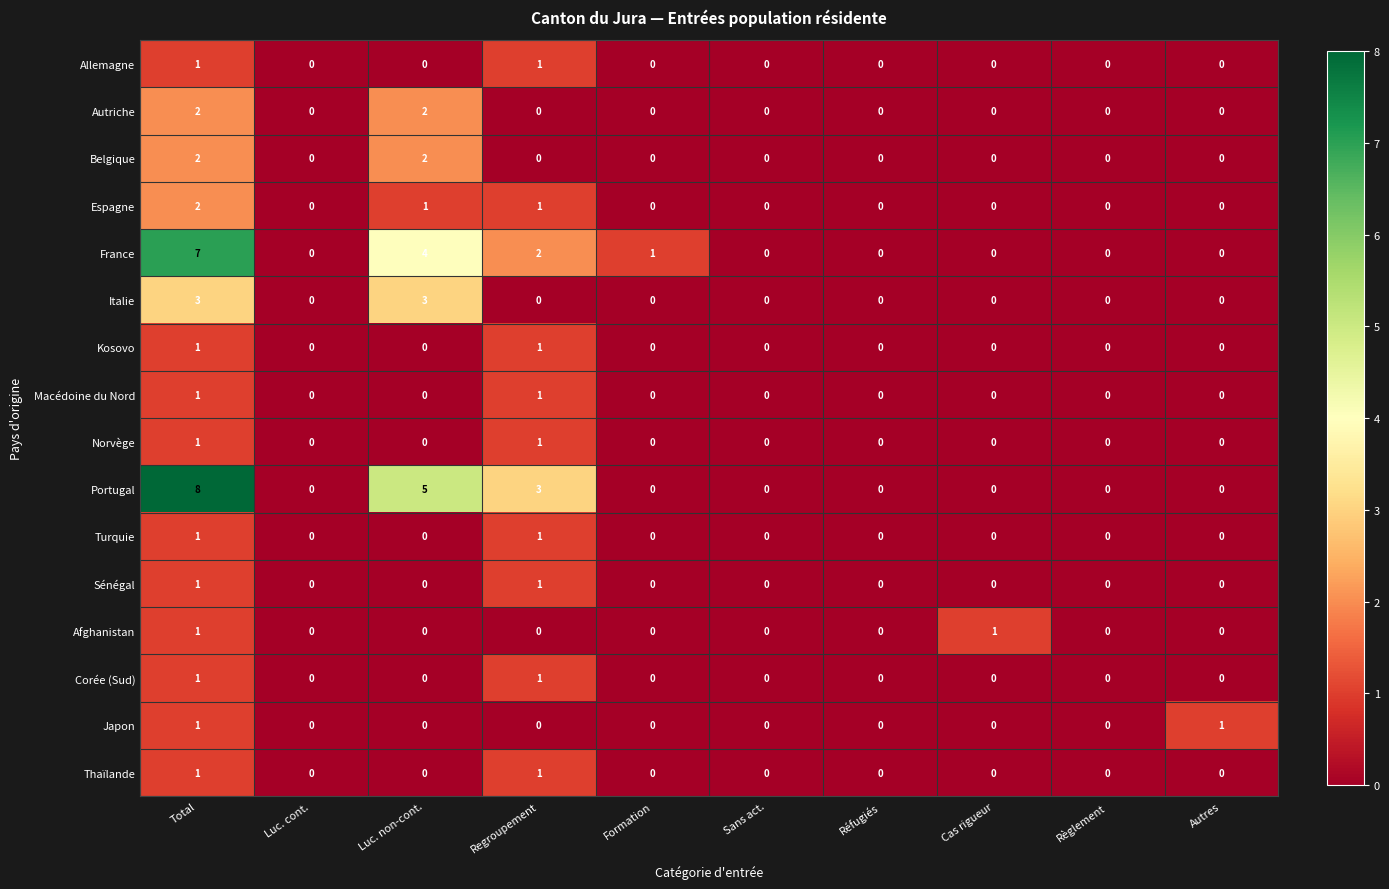

True or false: Autriche has a value of 0 at Réfugiés.

True